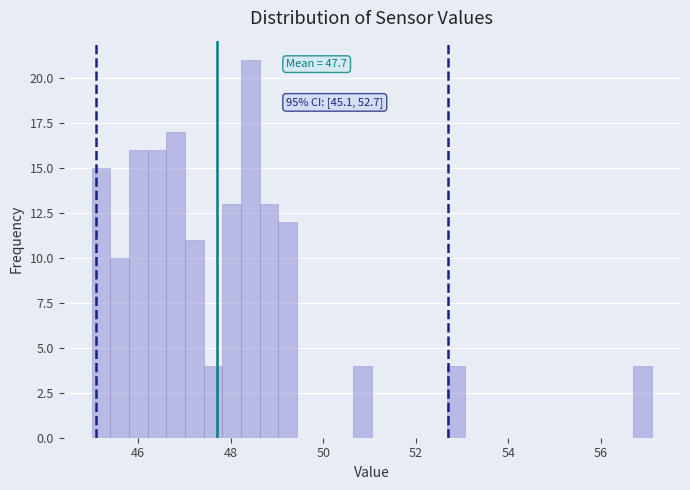

Read against the x-axis, roughly where is the centre of the tallest bar?

48.4